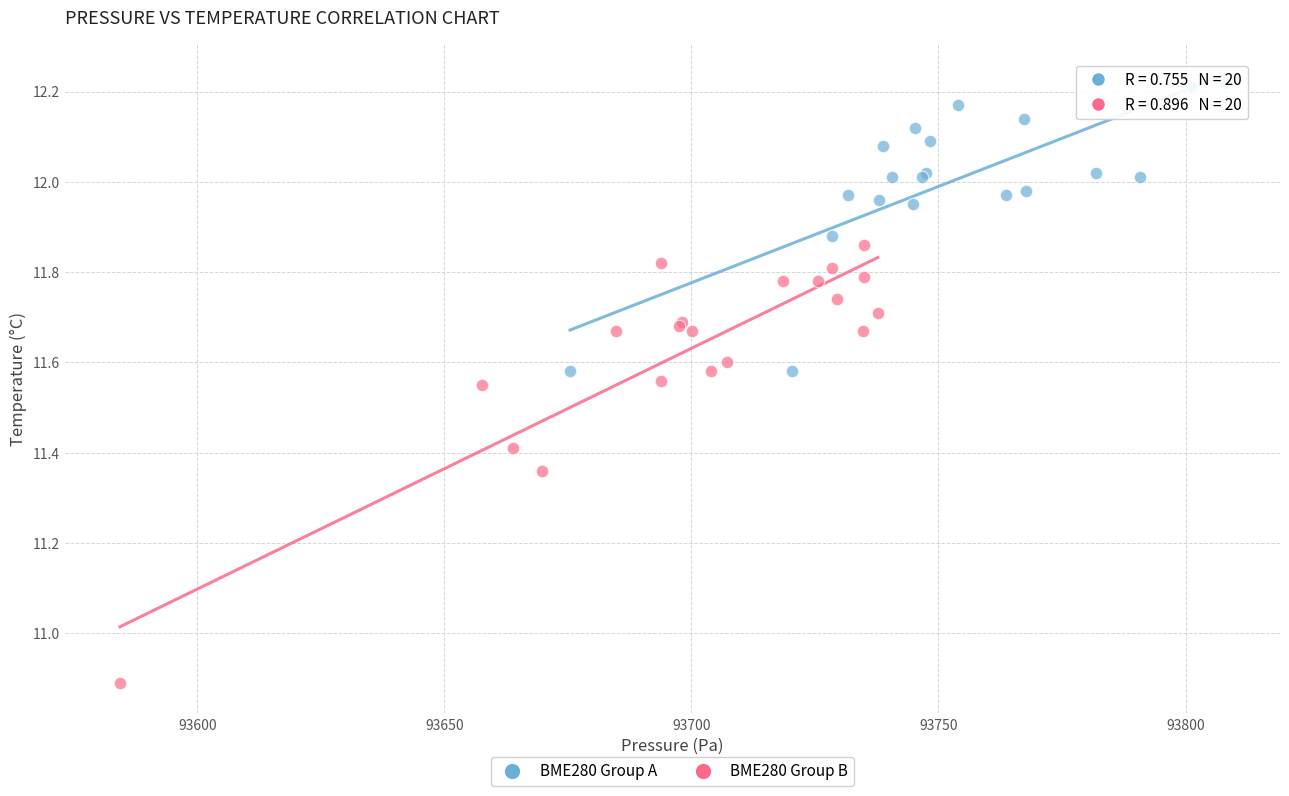

Which series has the largest Y range (max minus min)?

BME280 Group B